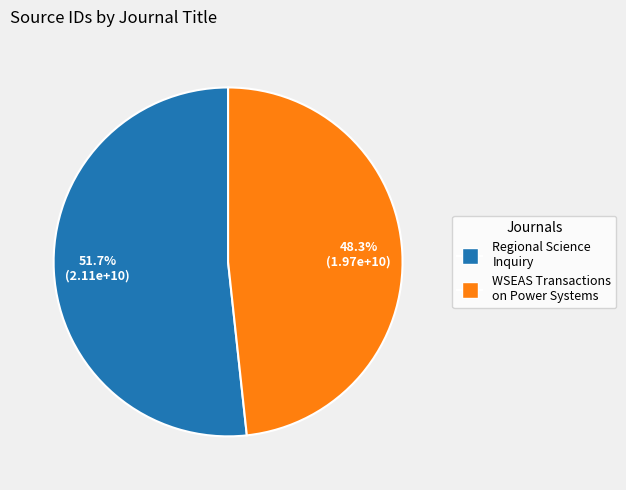

What is the largest slice in the pie chart?

Regional Science Inquiry